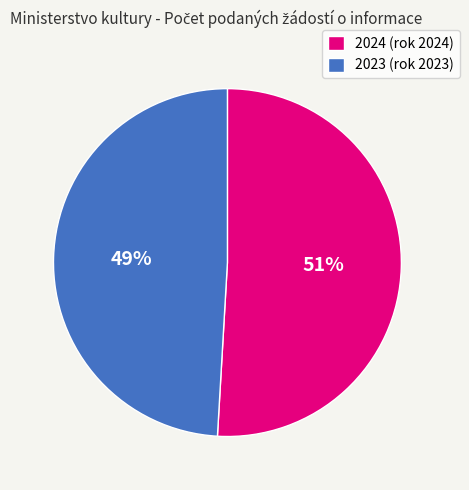

Do 2024 (rok 2024) and 2023 (rok 2023) together represent more than half of the pie?

Yes